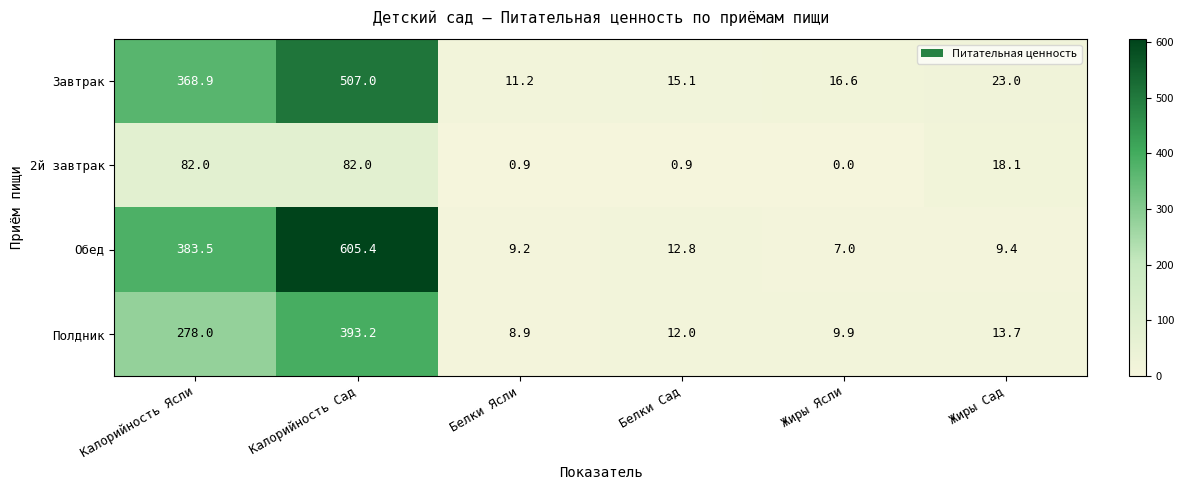

How many distinct data groups are displayed?

4